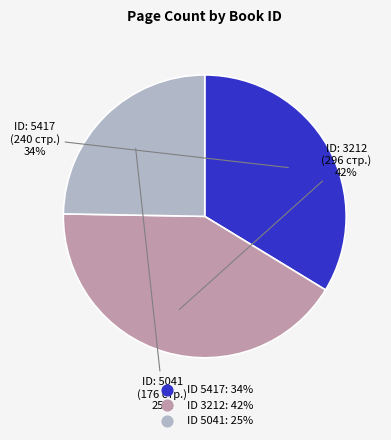

To the nearest percent, what is the average slice percentage?

33%